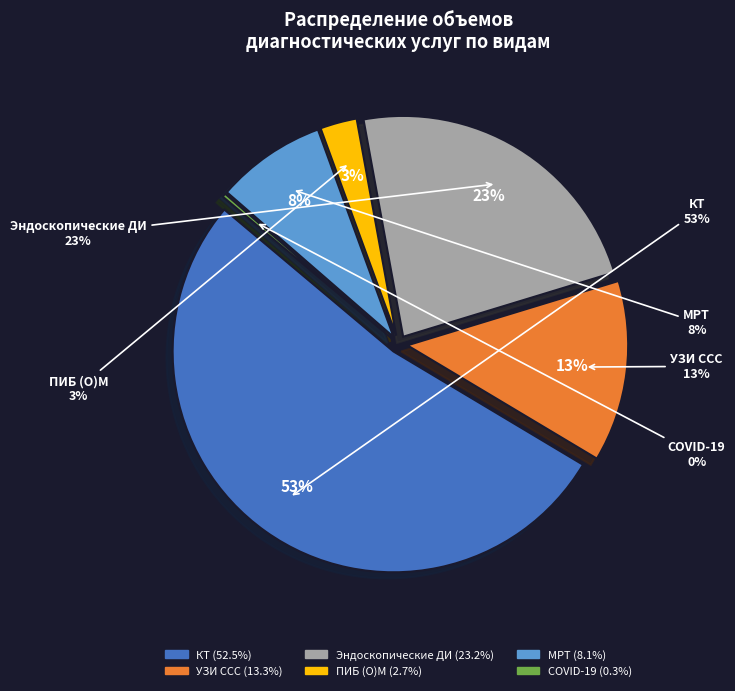

What is the change in value from Эндоскопические ДИ to тестирование на выявление COVID-19?

-4649.0